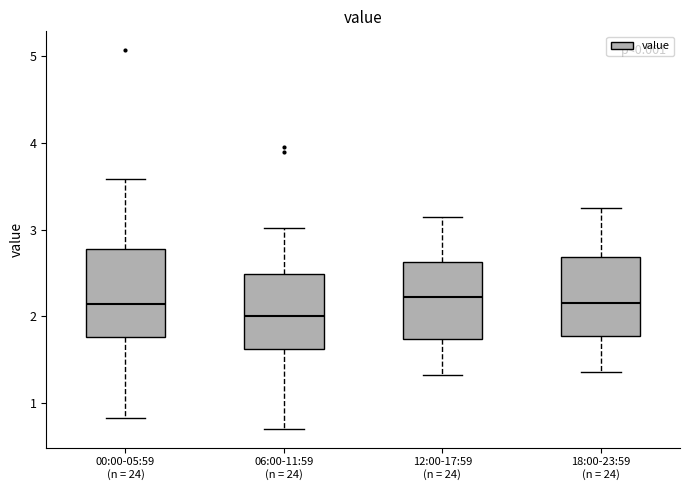

Where does the lower whisker of the box for 06:00-11:59 (n = 24) end on the y-axis? The values are not printed on the chart, so give them approximately, as read against the axis.

0.7